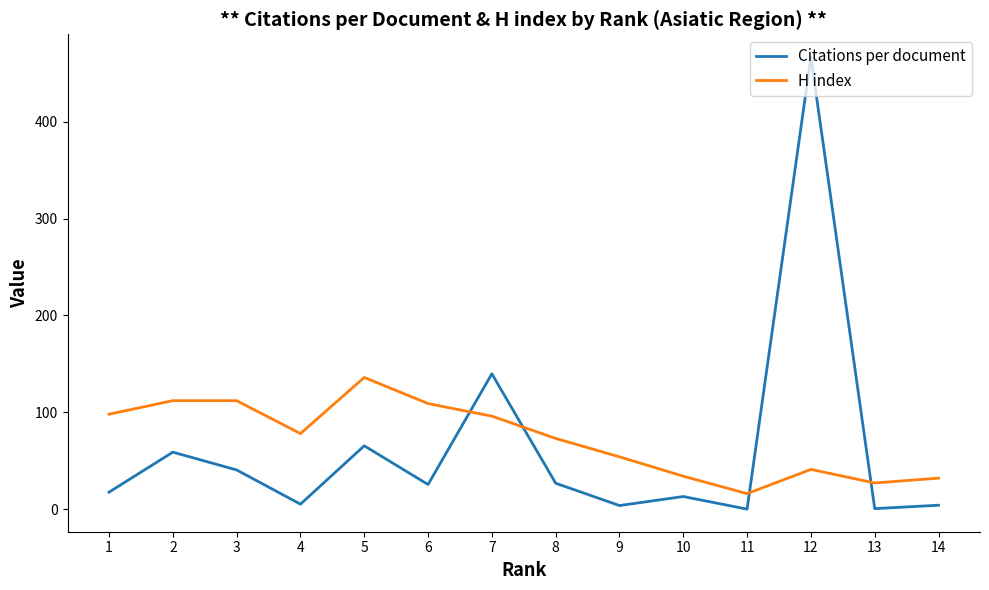

How many distinct data groups are displayed?

2